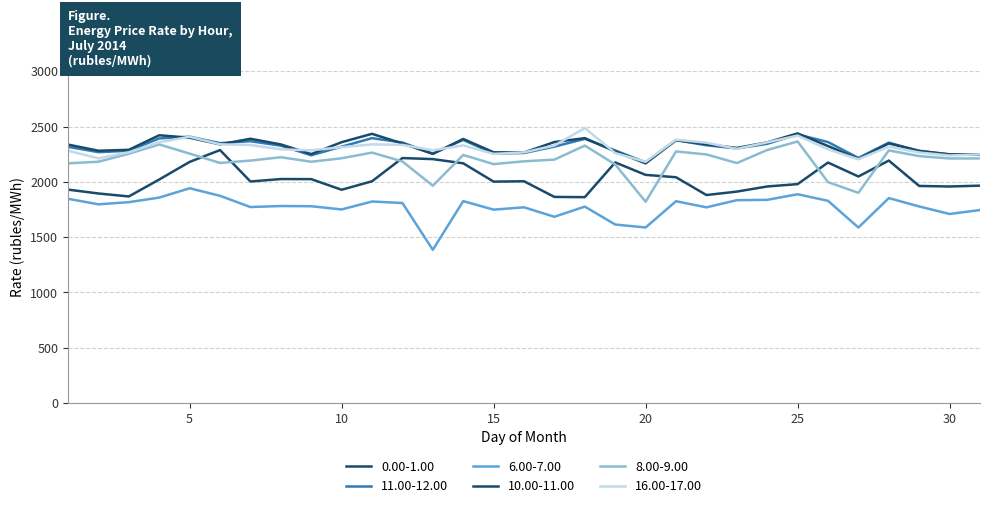

True or false: 16.00-17.00 and 0.00-1.00 intersect in this chart.

False